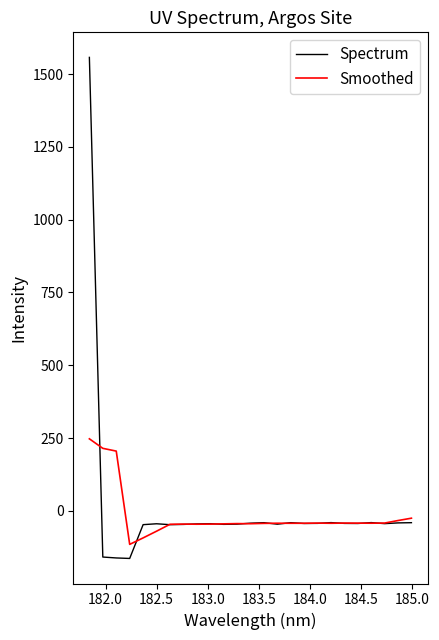

What are all the series names shown in the legend?

Spectrum, Smoothed